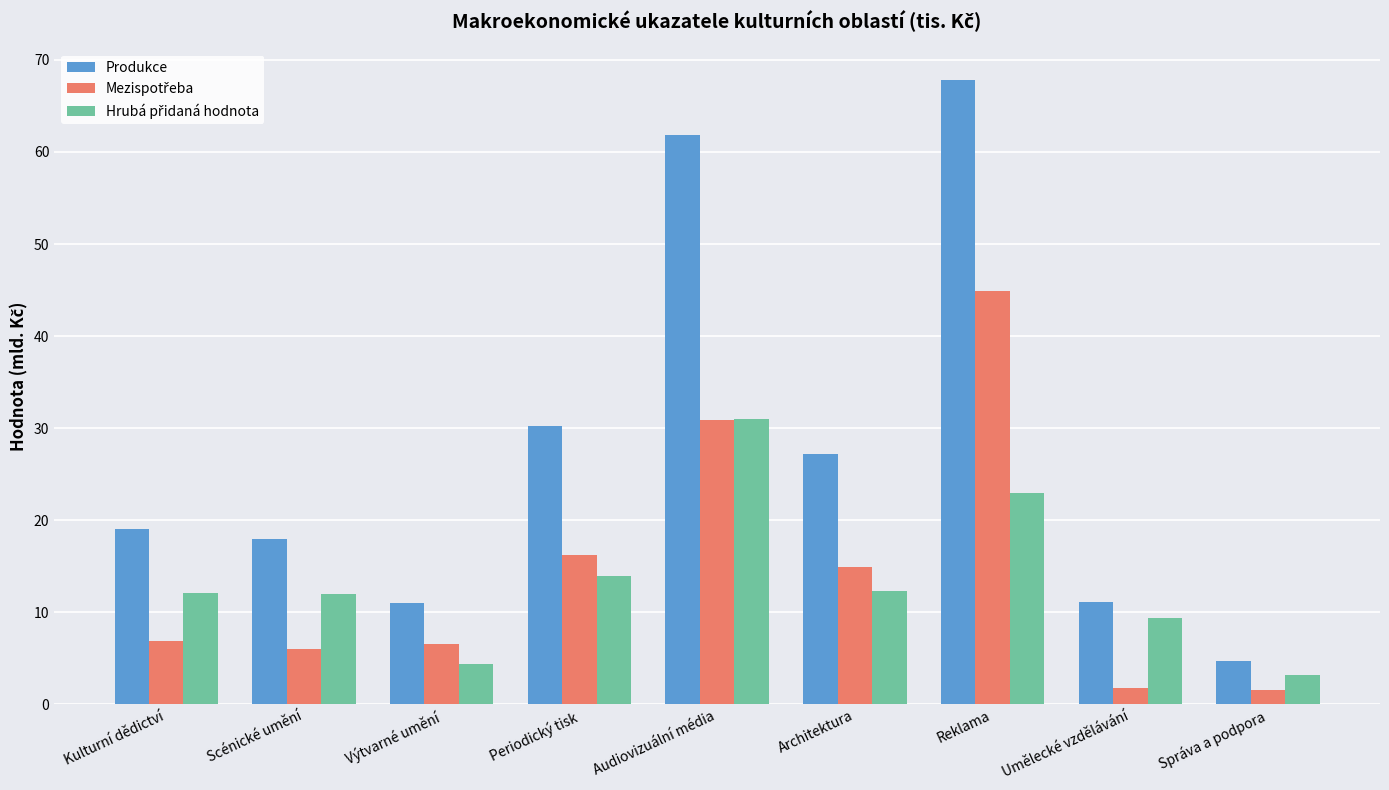

At which label is Produkce closest to 36?

Periodický tisk